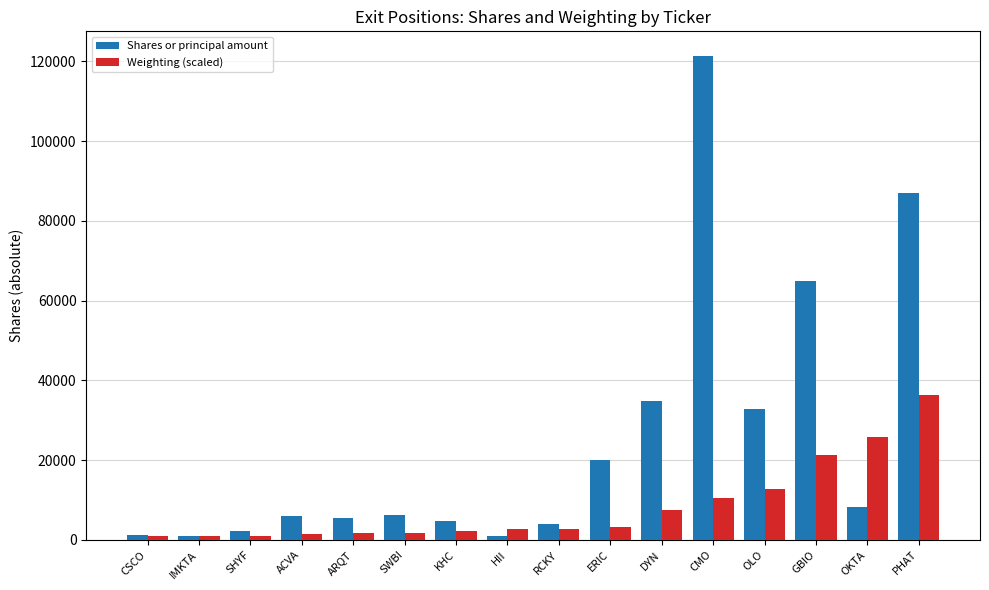

Which series has the largest range (max minus min)?

Shares or principal amount